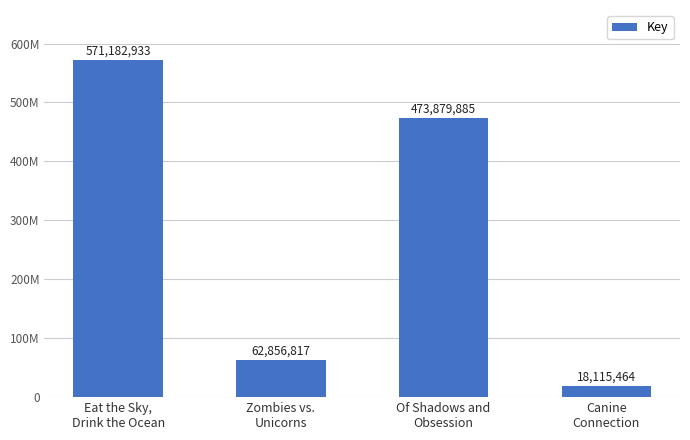

Reading left to right, extract all data points from this chart.

571182933	62856817	473879885	18115464